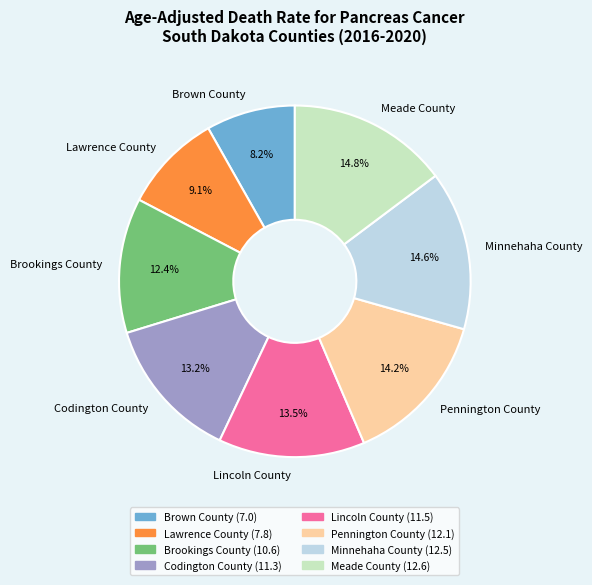

To the nearest percent, what is the difference between the largest and smallest slice percentages?

7%